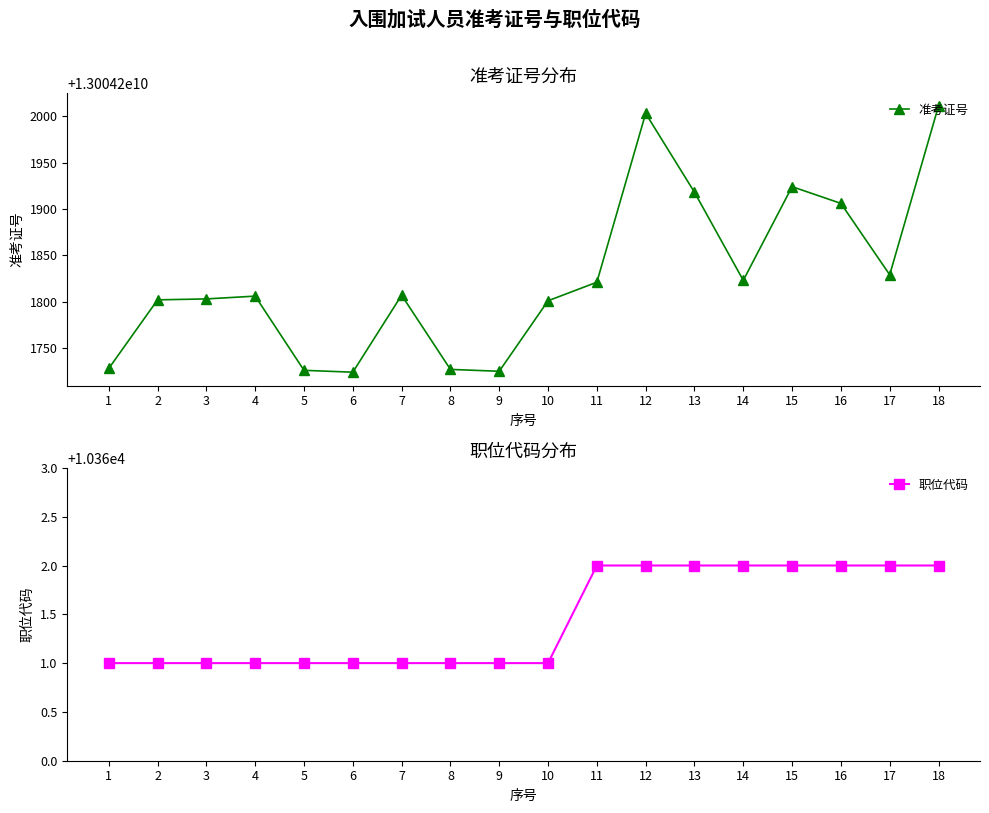

Rank the series by their maximum value, from highest to lowest.

准考证号, 职位代码